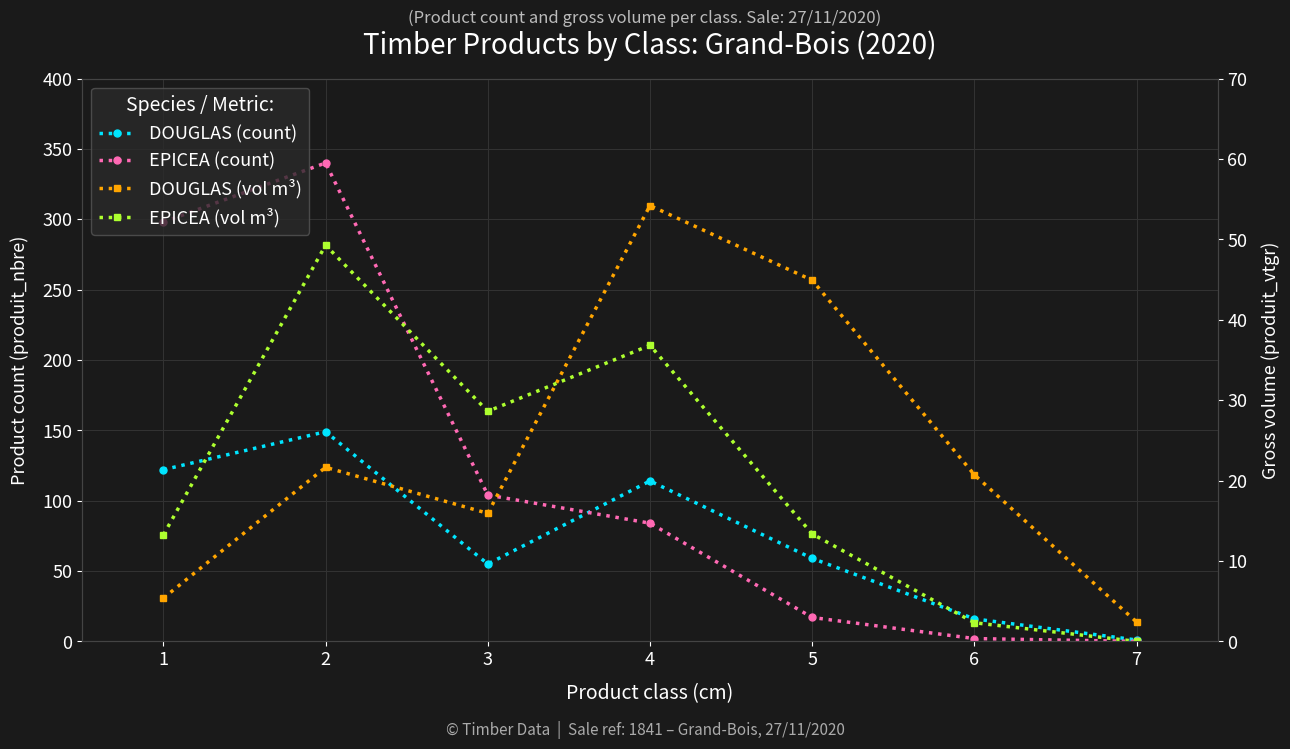

True or false: EPICEA (count) has more than 1 points higher than both neighbors.

False